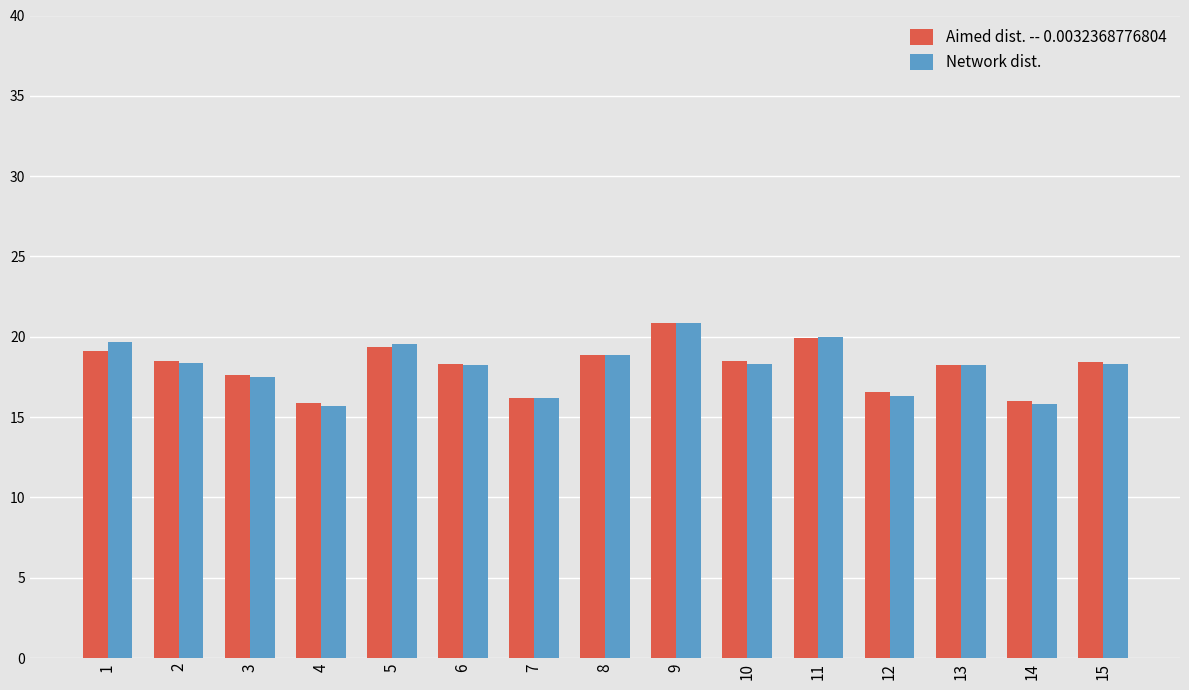

Which category has the highest value across all series?

9